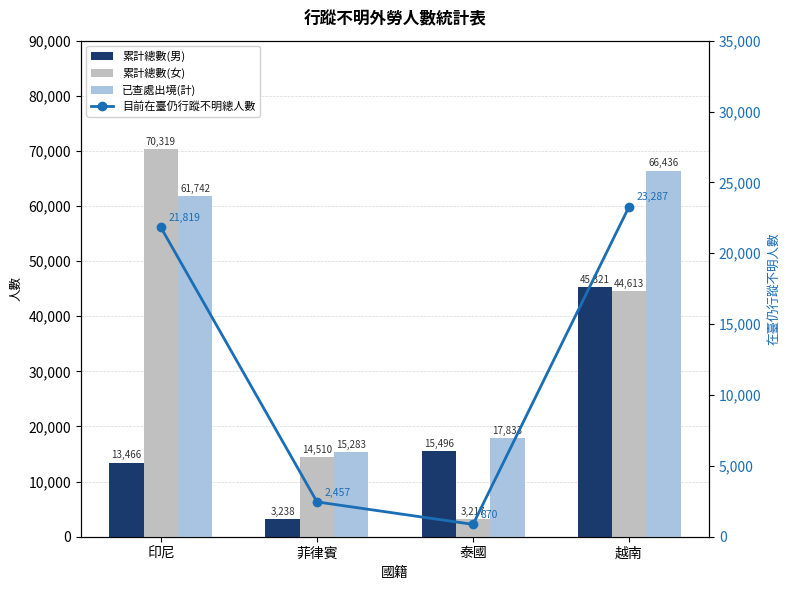

Which series has the largest total across all categories?

已查處出境(計)